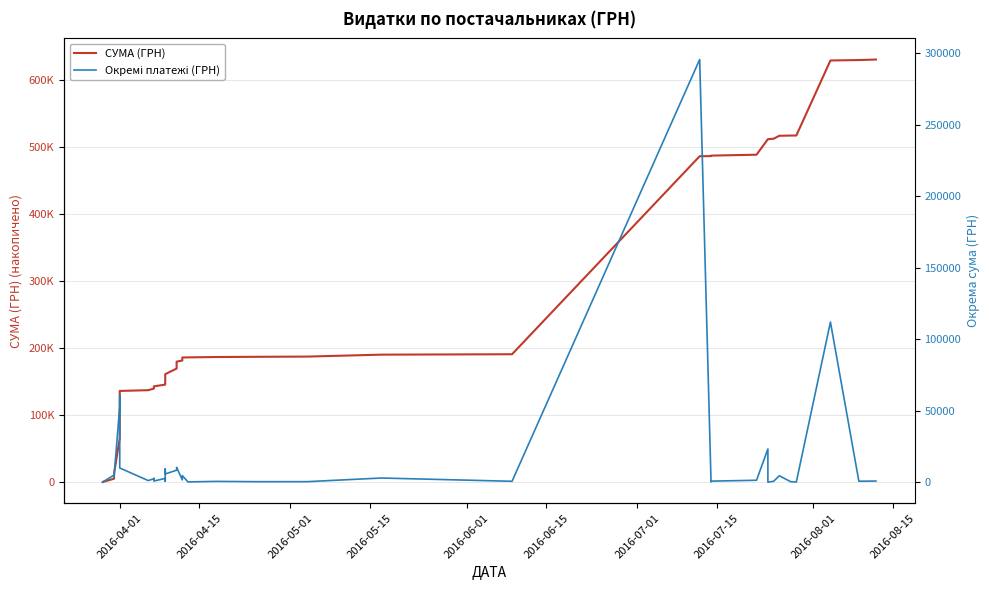

What is the greatest value displayed?

630977.9